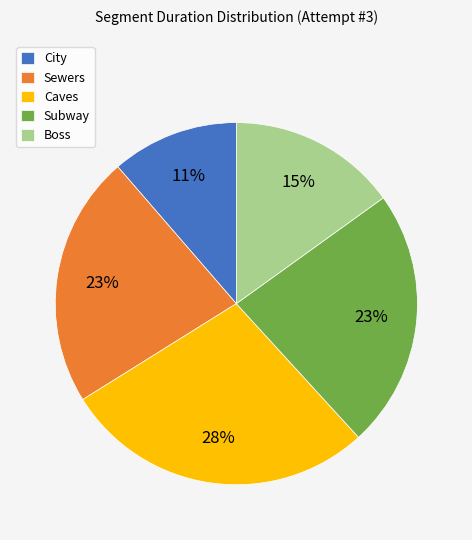

Is City the majority of the pie?

No